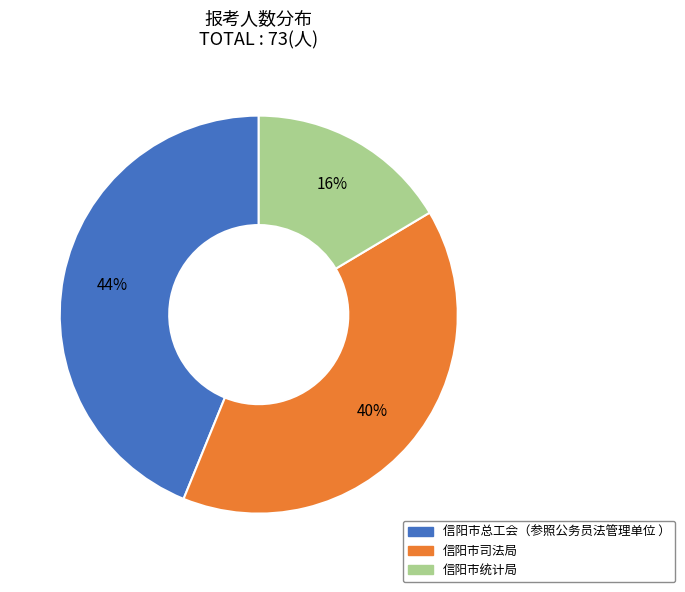

True or false: 信阳市统计局 accounts for 16% of the total.

True